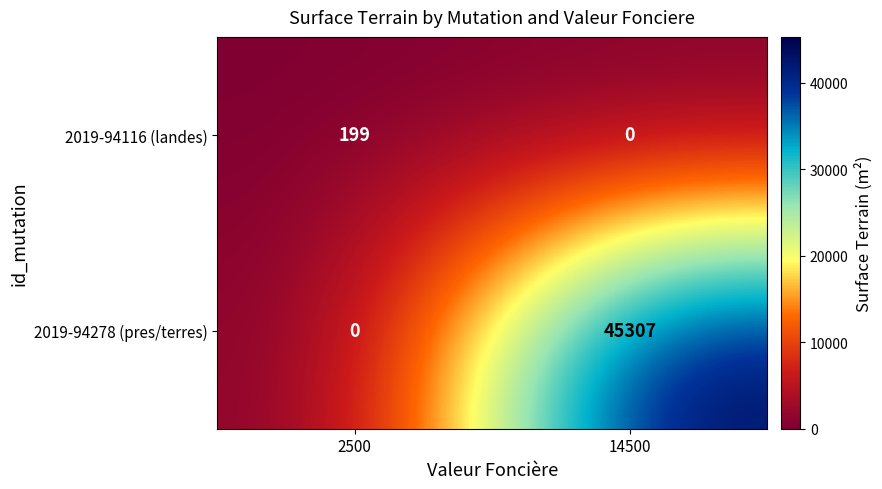

What is the maximum value shown in the chart?

45307